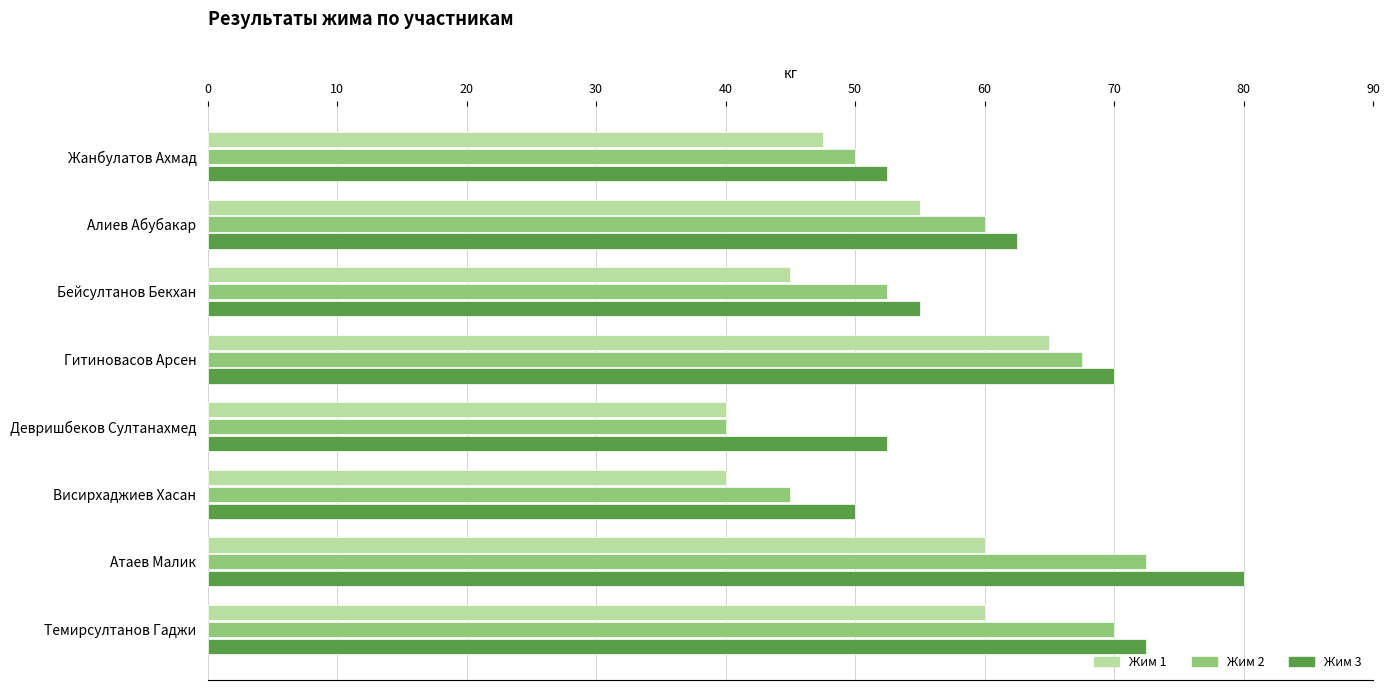

The value of Жим 2 at Алиев Абубакар is 93.4. True or false?

False